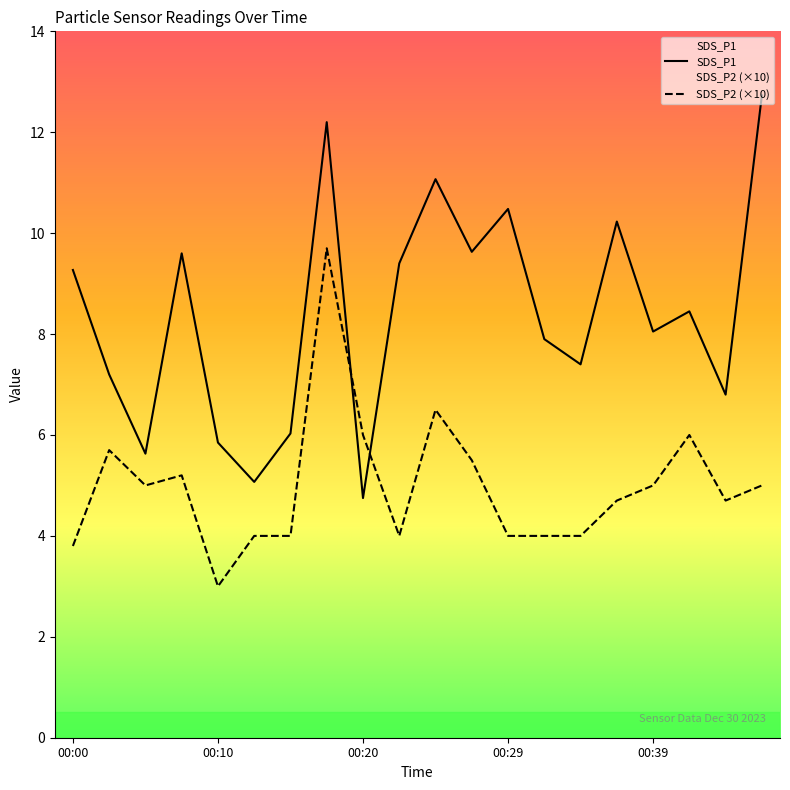

Reading left to right, transcribe all the data shown in this chart.

SDS_P1: 00:00=9.3	00:02=7.2	00:05=5.6	00:07=9.6	00:10=5.8	00:12=5.1	00:15=6.0	00:17=12.2	00:20=4.8	00:22=9.4	00:24=11.1	00:27=9.6	00:29=10.5	00:32=7.9	00:34=7.4	00:37=10.2	00:39=8.1	00:41=8.4	00:44=6.8	00:46=12.7
SDS_P2: 00:00=3.8	00:02=5.7	00:05=5.0	00:07=5.2	00:10=3.0	00:12=4.0	00:15=4.0	00:17=9.7	00:20=6.0	00:22=4.0	00:24=6.5	00:27=5.5	00:29=4.0	00:32=4.0	00:34=4.0	00:37=4.7	00:39=5.0	00:41=6.0	00:44=4.7	00:46=5.0